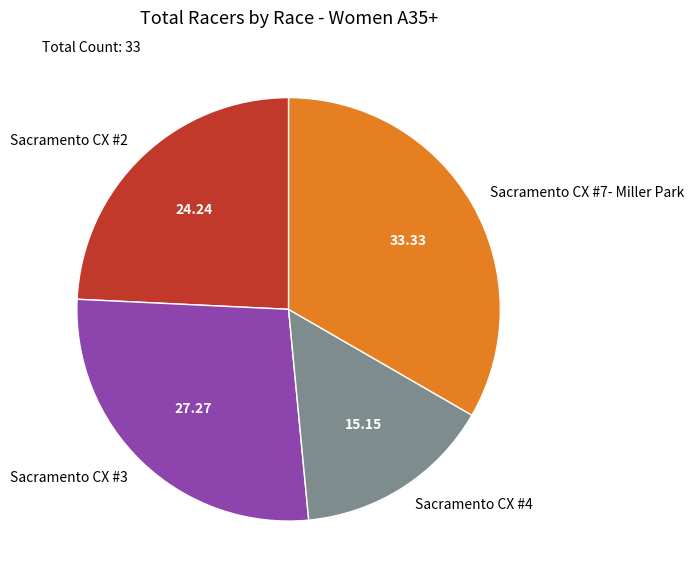

Combined, do Sacramento CX #2 and Sacramento CX #7- Miller Park account for over 50%?

Yes